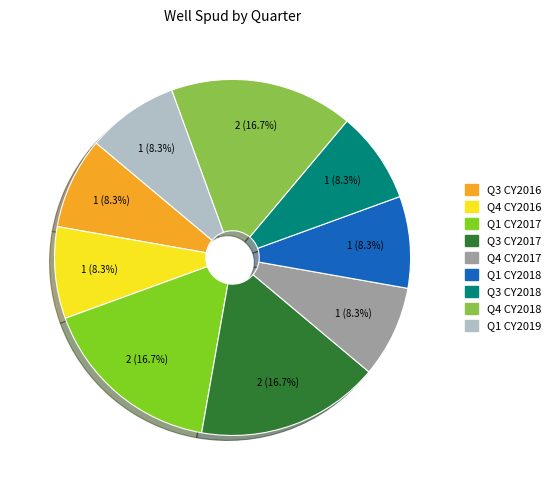

How much of the chart is everything except Q3 CY2017?

83.3%